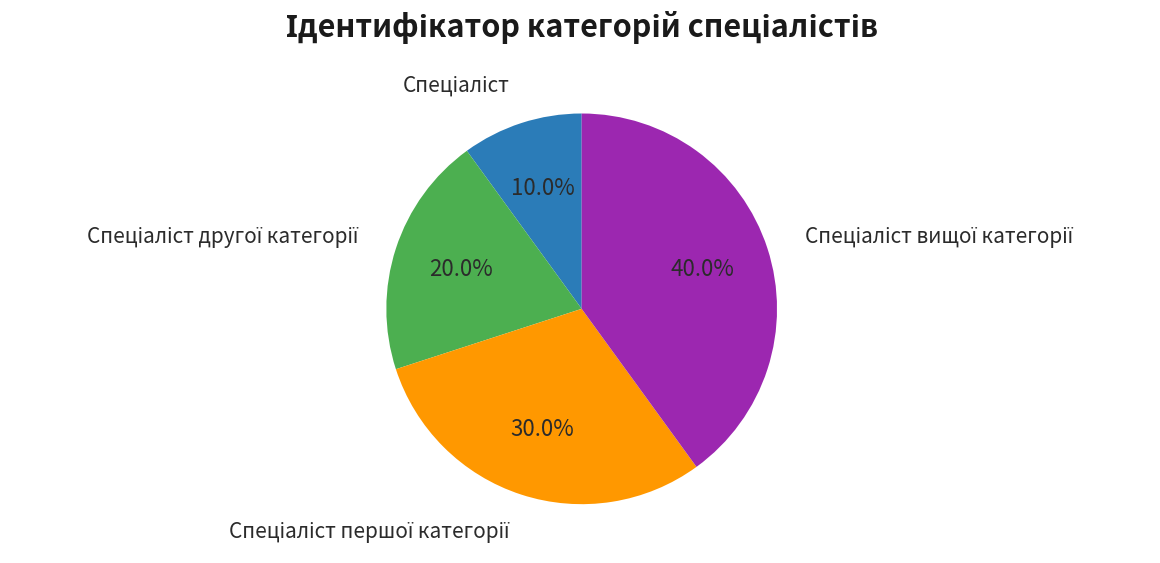

Is there any slice that represents more than half of the pie?

No